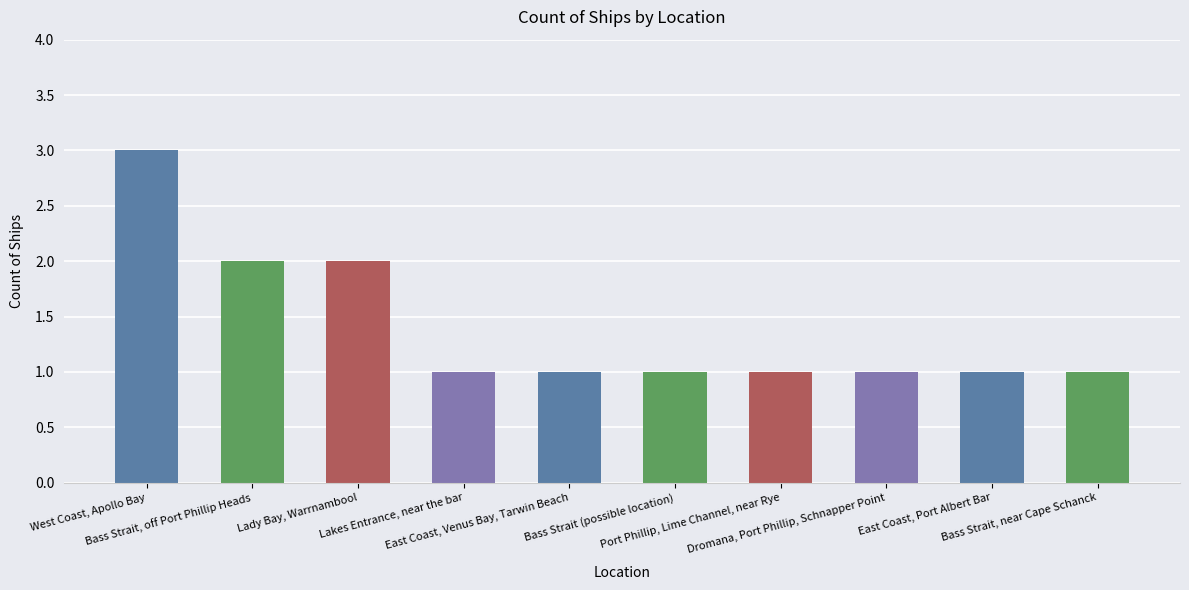

True or false: the data shows 1 at East Coast, Venus Bay, Tarwin Beach.

True